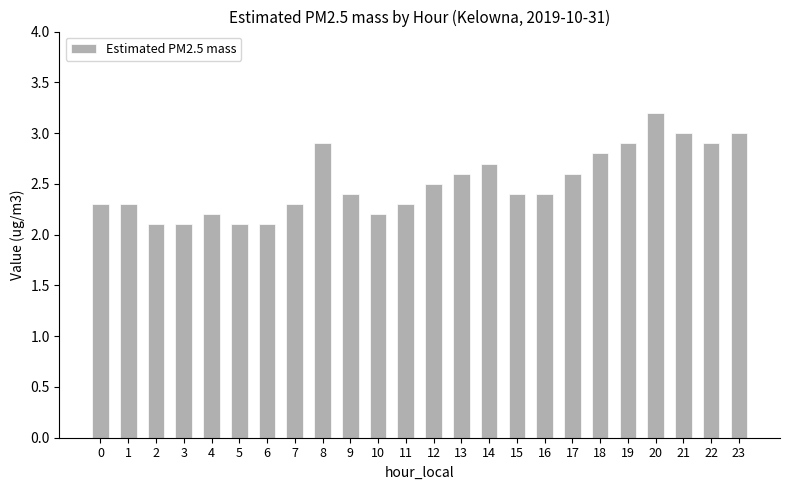

What is the value of the 17th bar from the left?

2.4